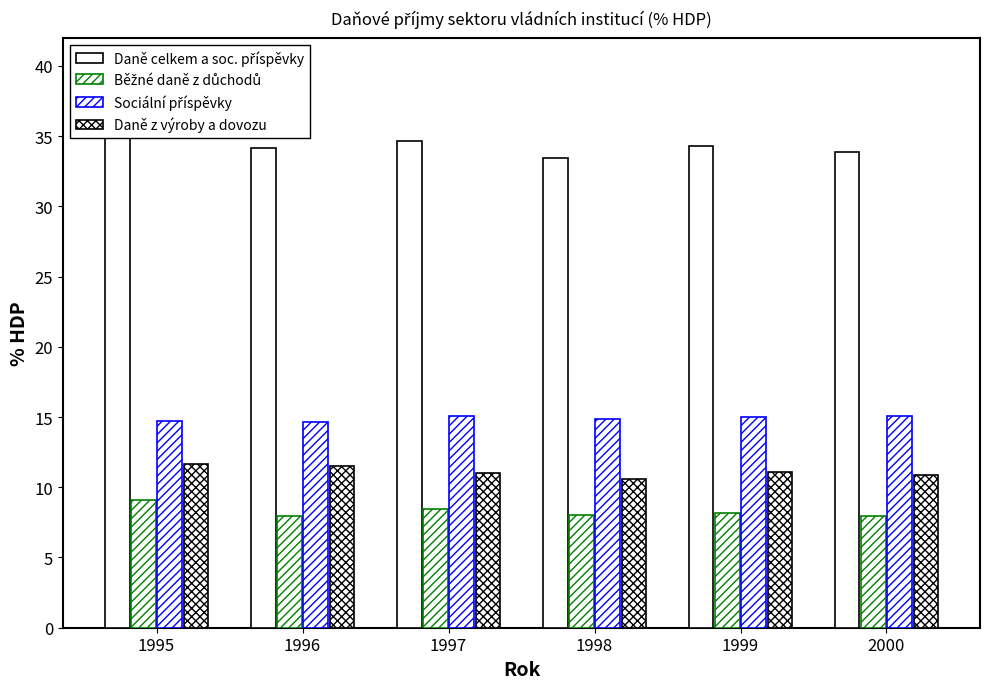

Which has a higher value, 1998 or 1999?

1999